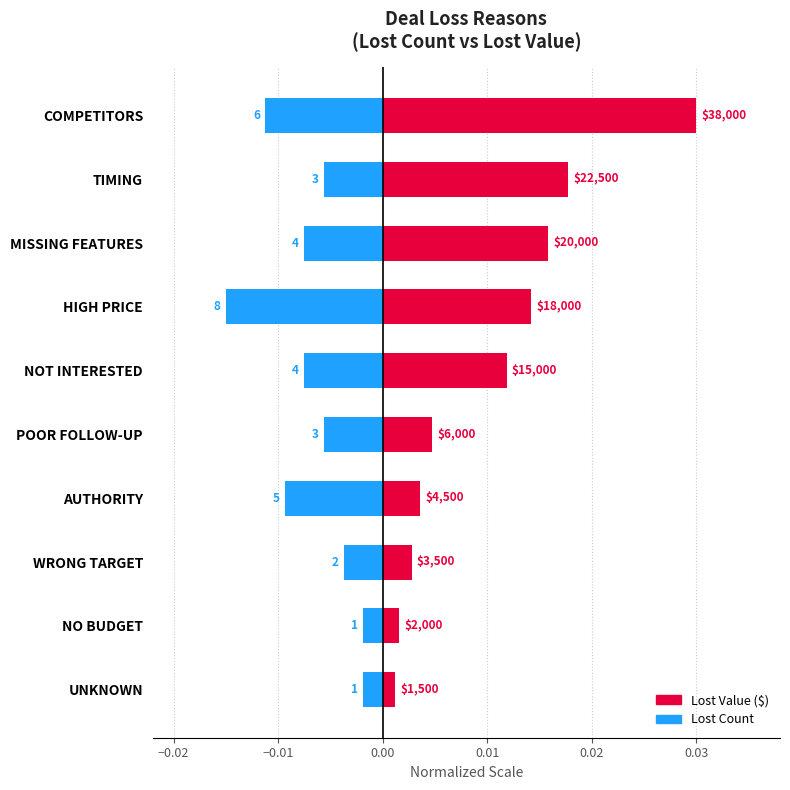

True or false: Lost Count has a value of -0.0 at TIMING.

True